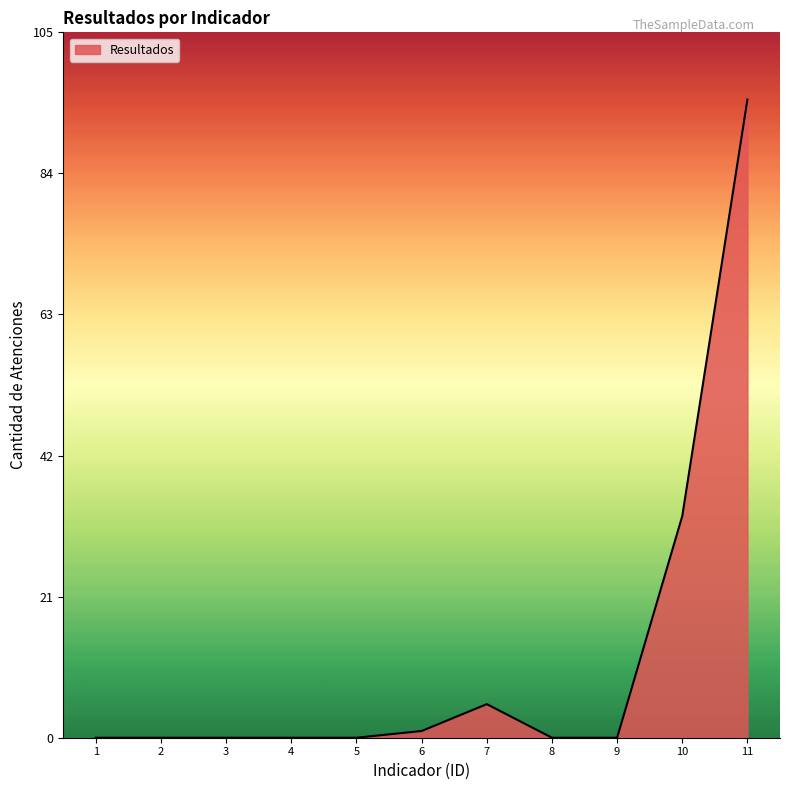

What is the maximum value shown in the chart?

95